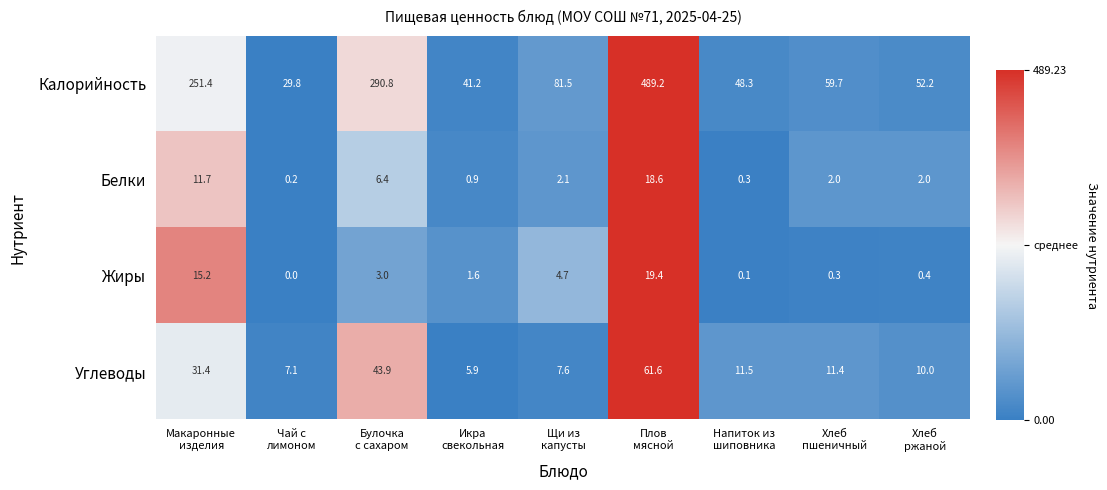

Which series has the largest range (max minus min)?

Калорийность